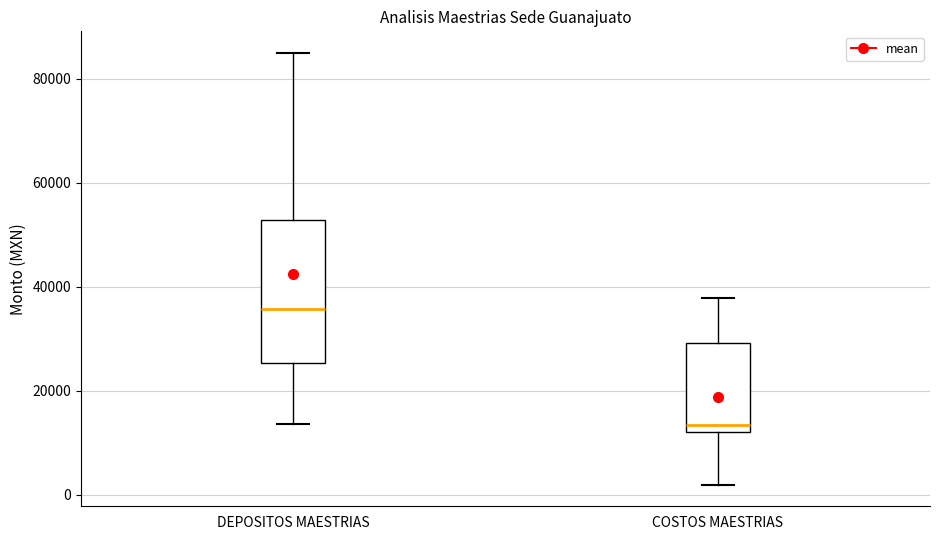

Which box's median line is the highest?

DEPOSITOS MAESTRIAS